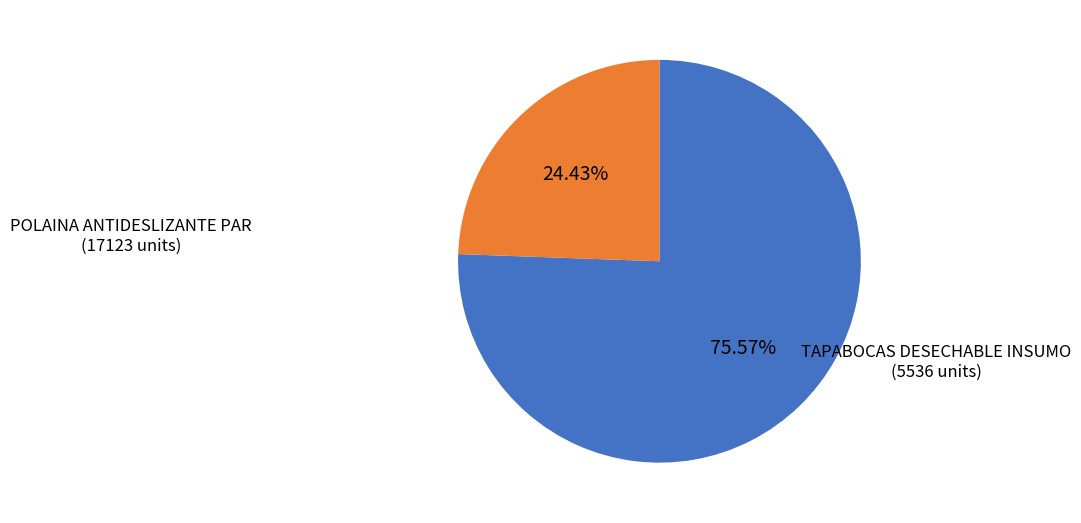

Does any single category account for the majority?

Yes